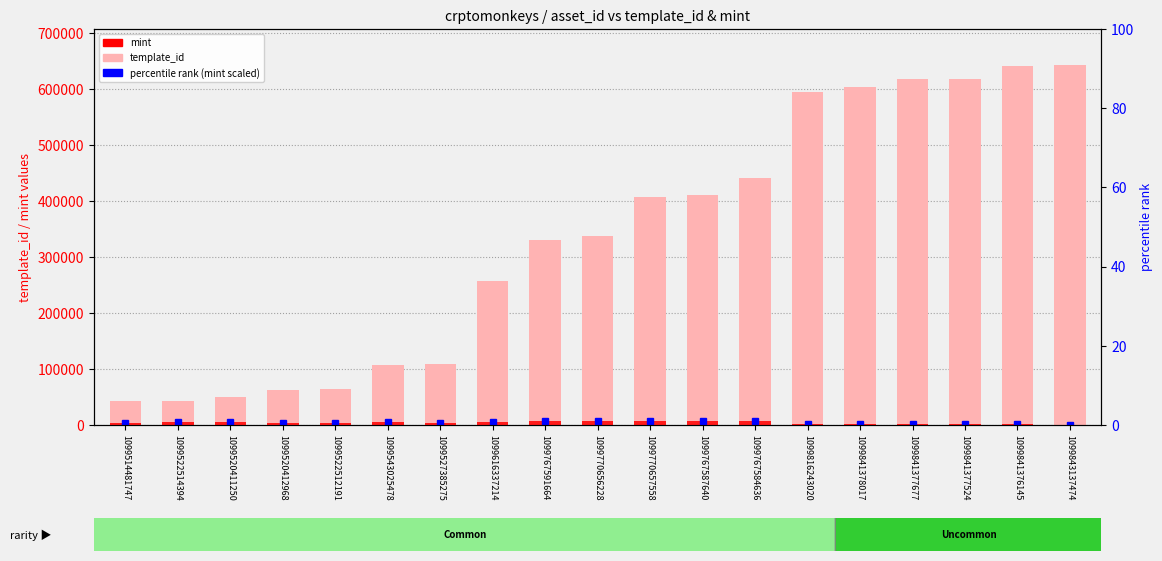

The value of mint at 1099841378017 is 822. True or false?

False